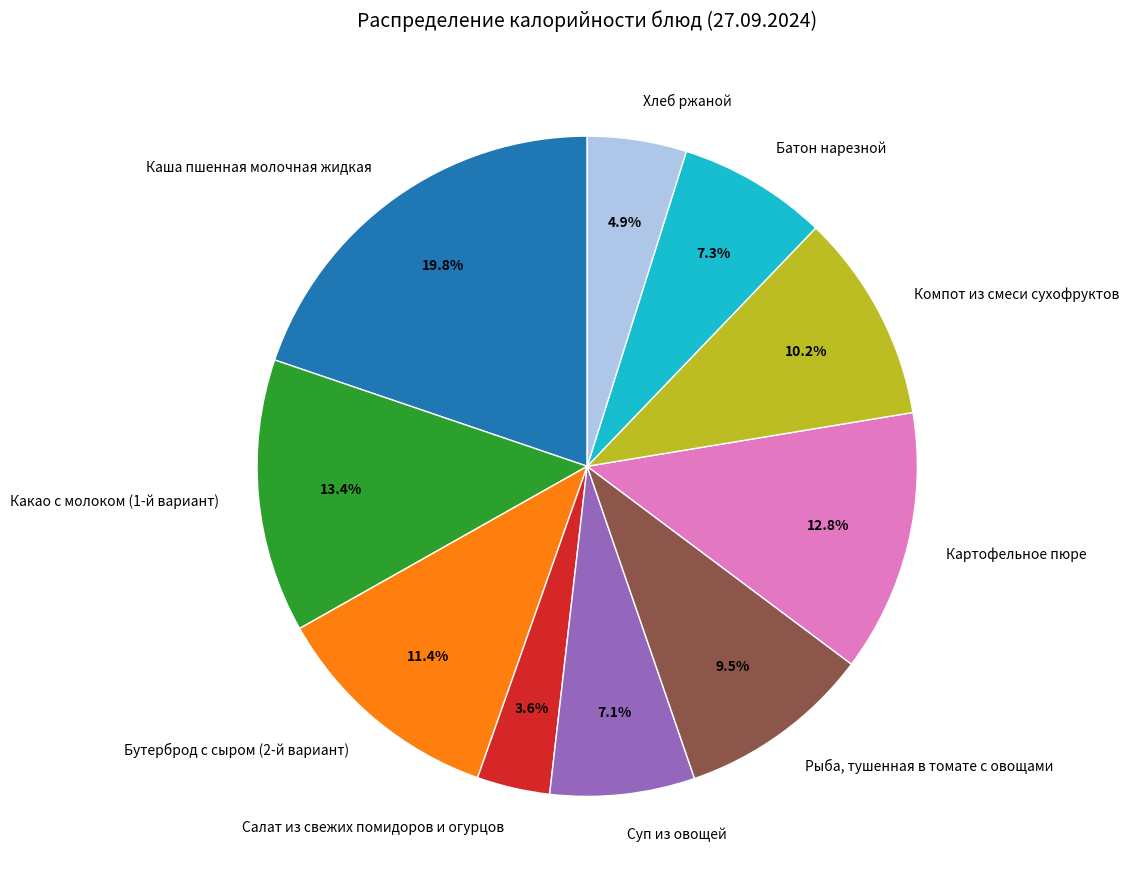

How many slices are in this pie chart?

10